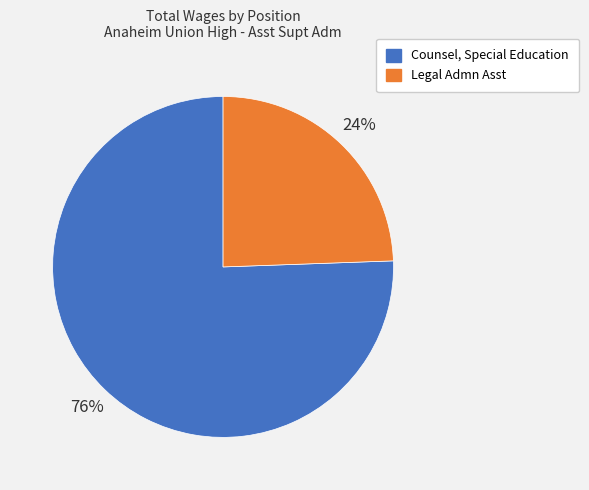

The Legal Admn Asst slice represents 16% of the pie. True or false?

False